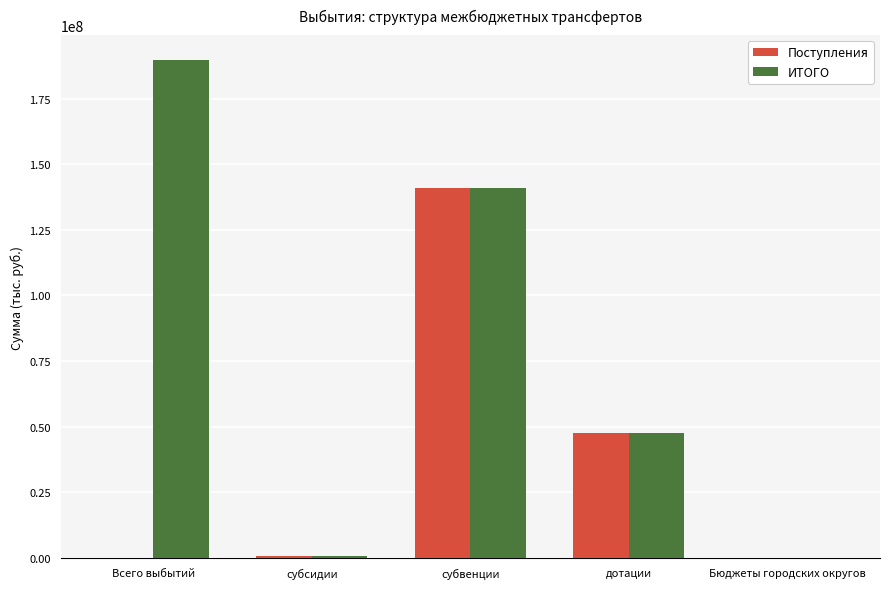

At which category is the sum across all series the highest?

субвенции